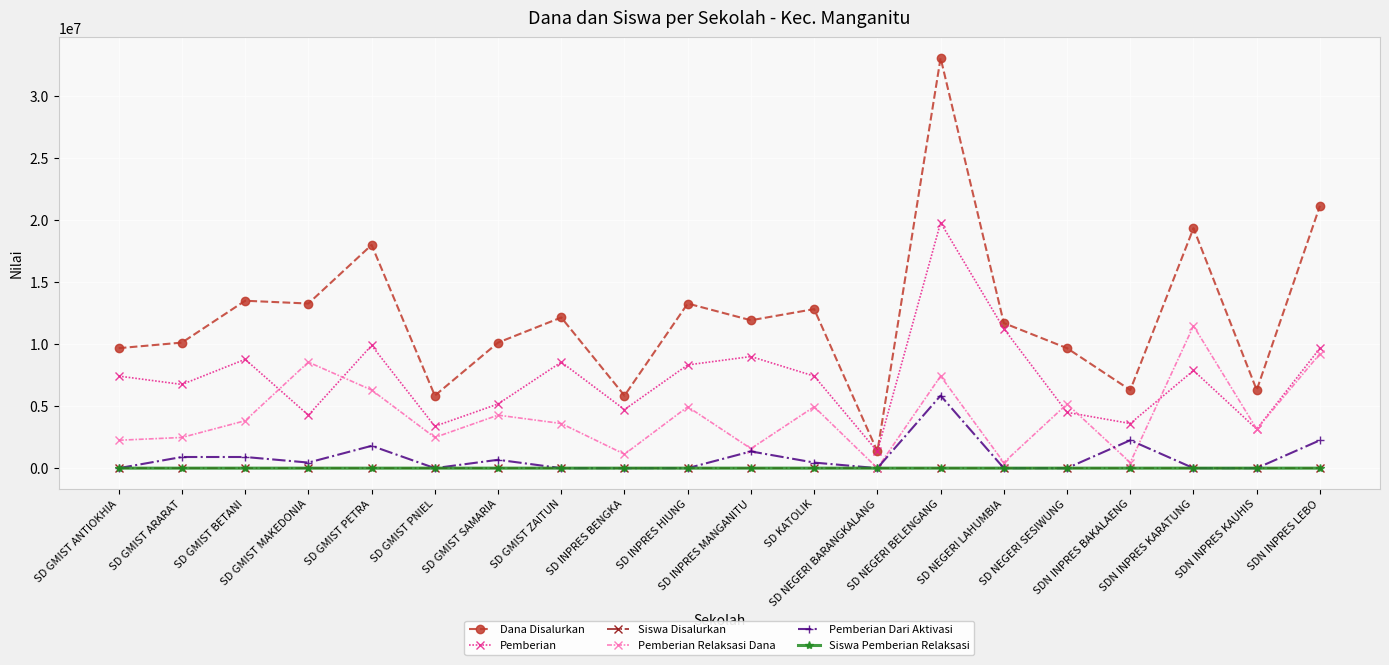

Which series has the largest range (max minus min)?

Dana Disalurkan